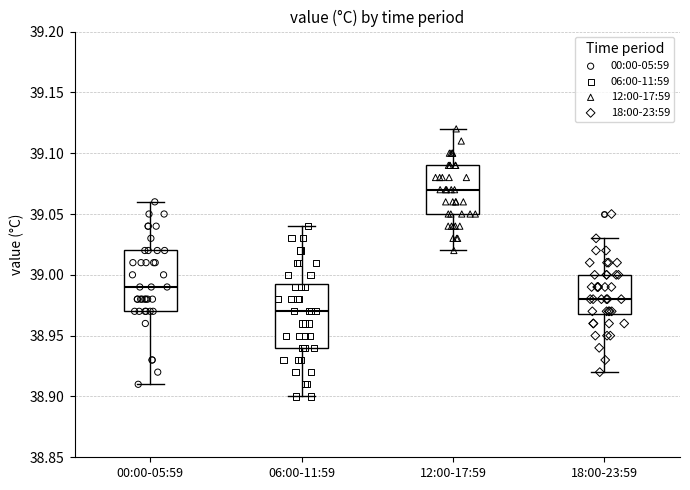

Reading left to right, transcribe this box plot: for each box, give where its median line is, the range the box spans, and where its two whiskers end, as read against the y-axis. The values are not printed on the chart, so give them approximately, as read against the axis.

00:00-05:59: median 38.990, box 38.970 to 39.020, whiskers 38.910 to 39.060
06:00-11:59: median 38.970, box 38.940 to 38.995, whiskers 38.900 to 39.040
12:00-17:59: median 39.070, box 39.050 to 39.090, whiskers 39.020 to 39.120
18:00-23:59: median 38.980, box 38.970 to 39.000, whiskers 38.920 to 39.030